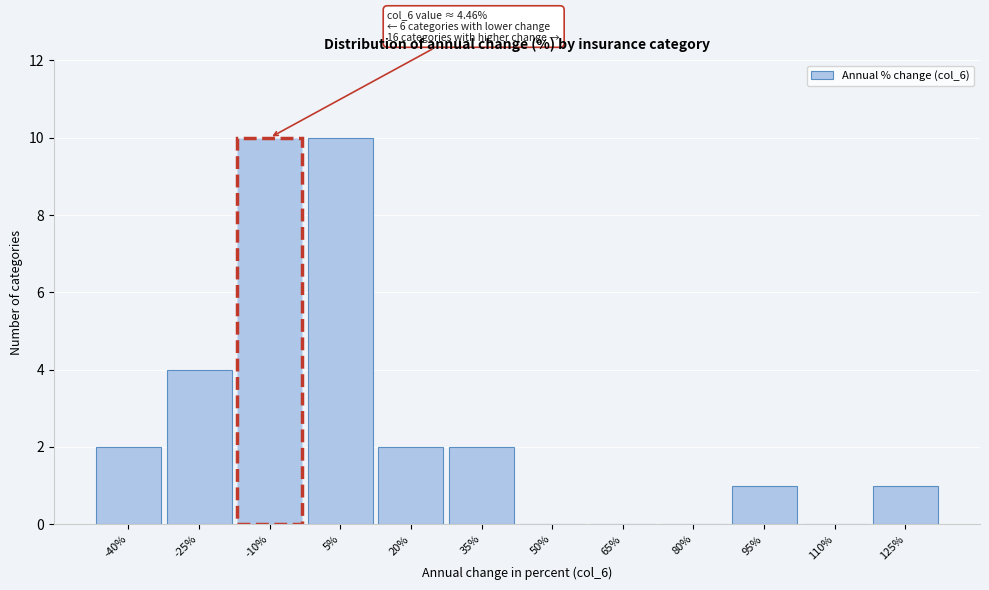

Reading left to right, transcribe all the data shown in this chart.

-40%=2	-25%=4	-10%=10	5%=10	20%=2	35%=2	50%=0	65%=0	80%=0	95%=1	110%=0	125%=1